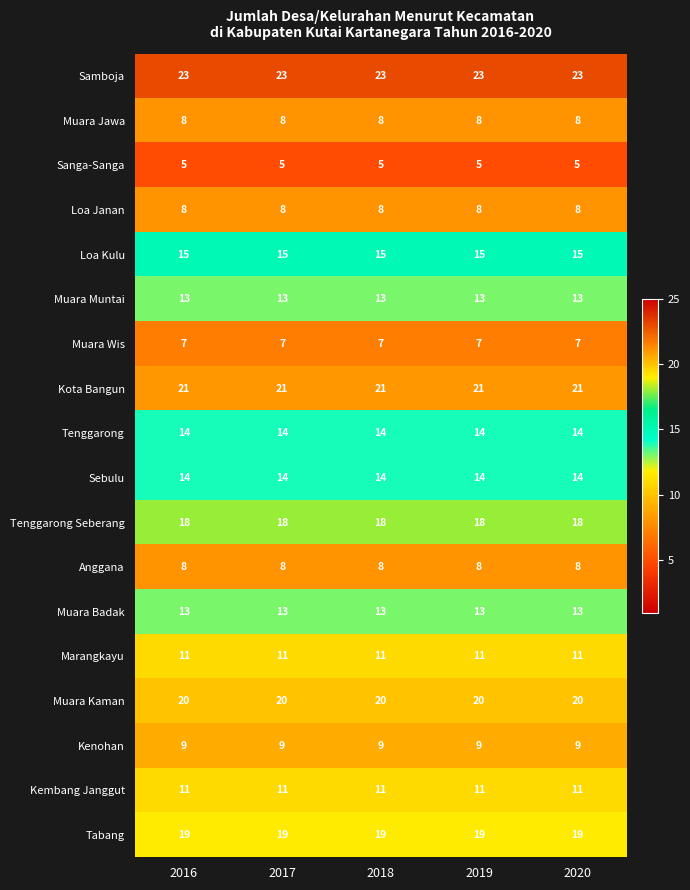

Is it true that Marangkayu equals 15 at 2017?

False